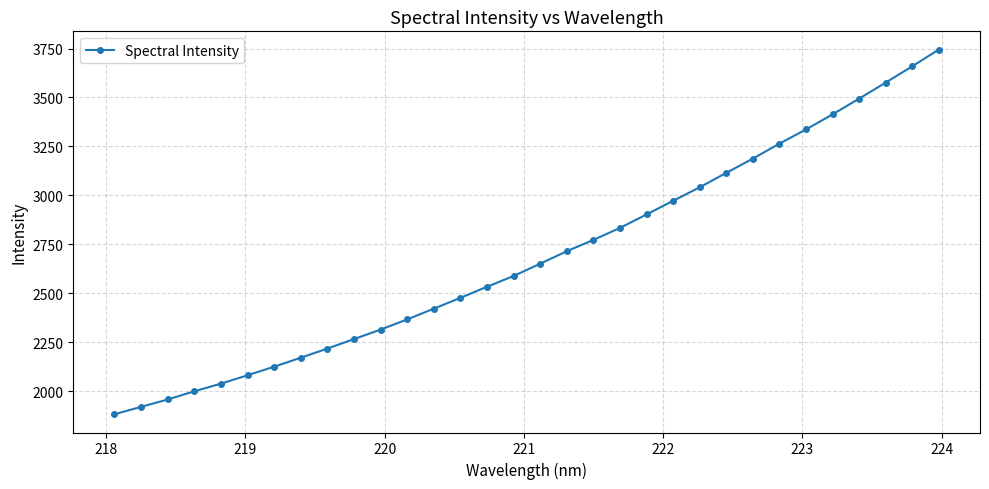

What is the greatest value displayed?

3744.7